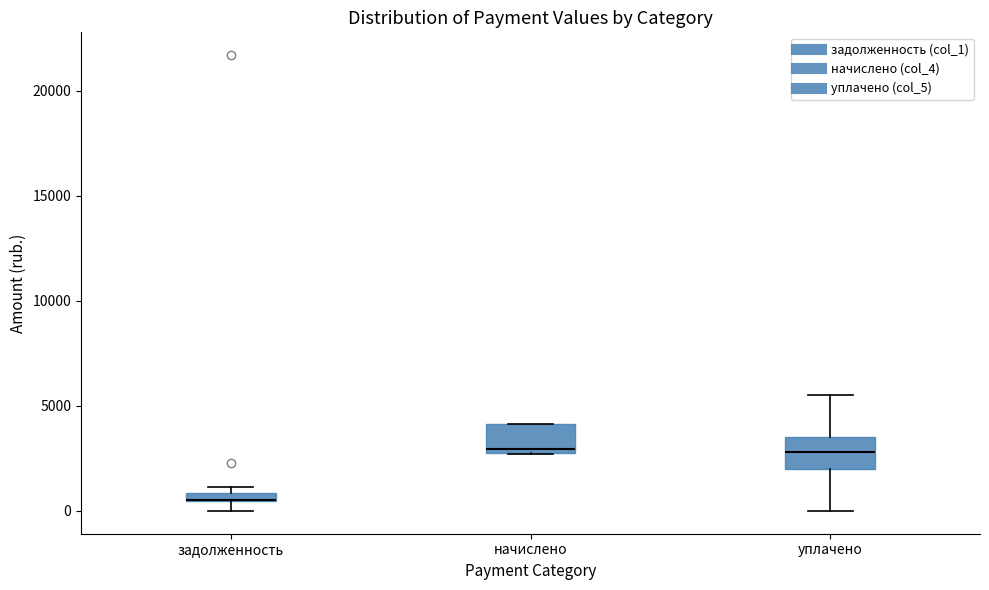

Where is the lower edge of the box for уплачено on the y-axis? The values are not printed on the chart, so give them approximately, as read against the axis.

2000